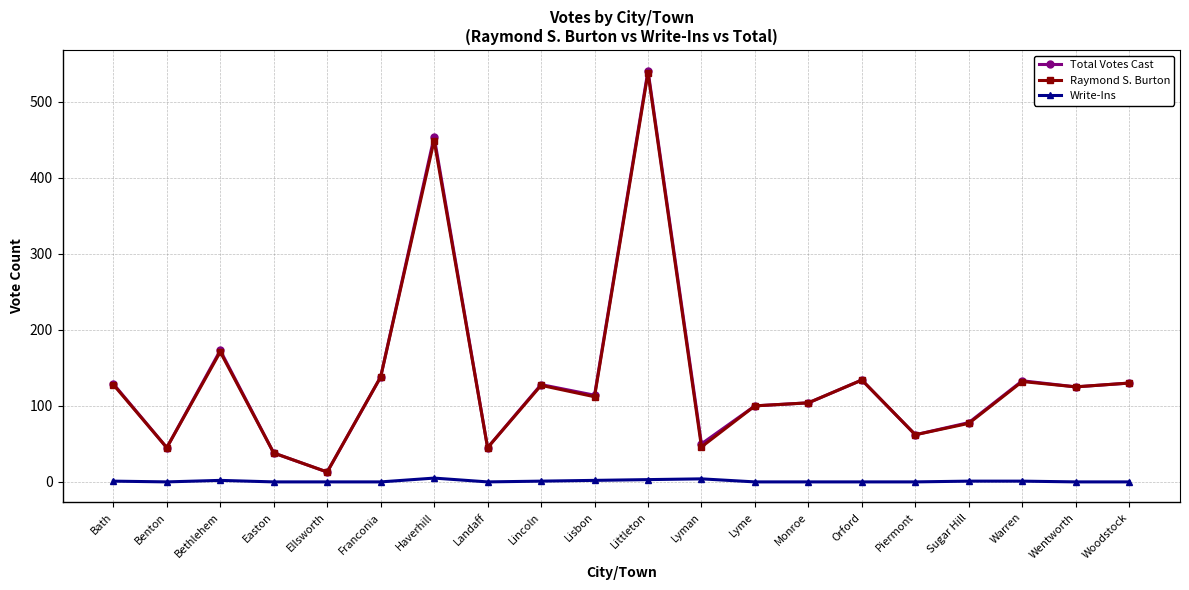

What is the sum of all Raymond S. Burton values?

2714